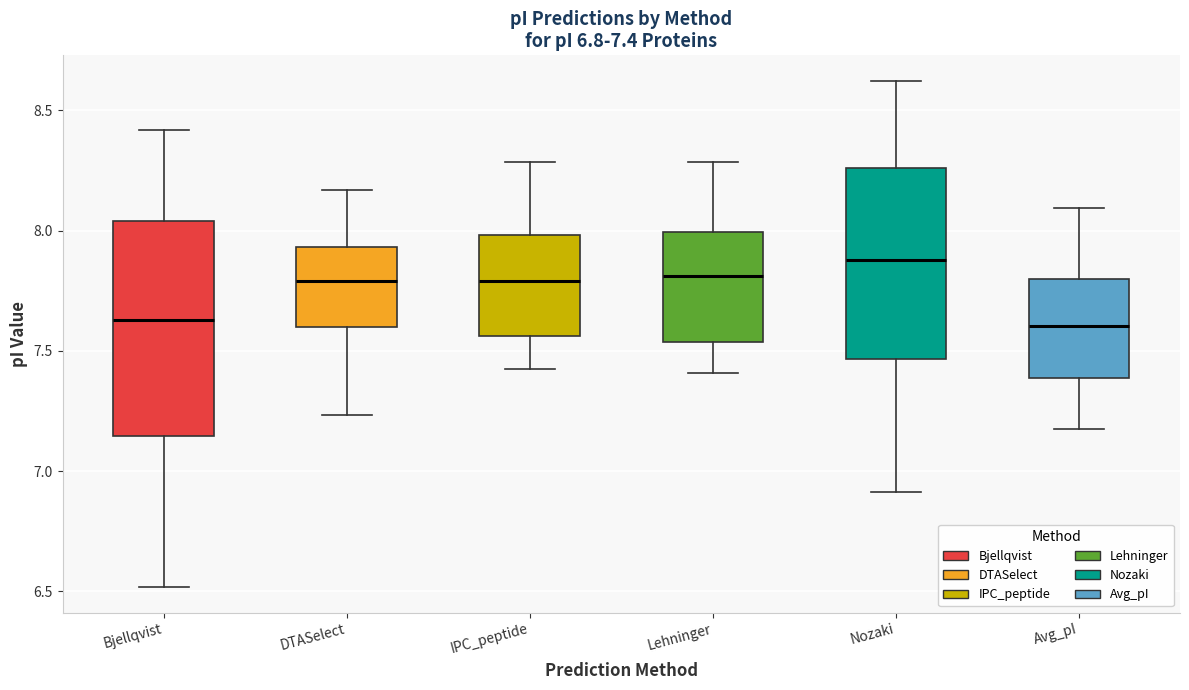

Comparing the boxes themselves (not the whiskers), which one is the tallest?

Bjellqvist